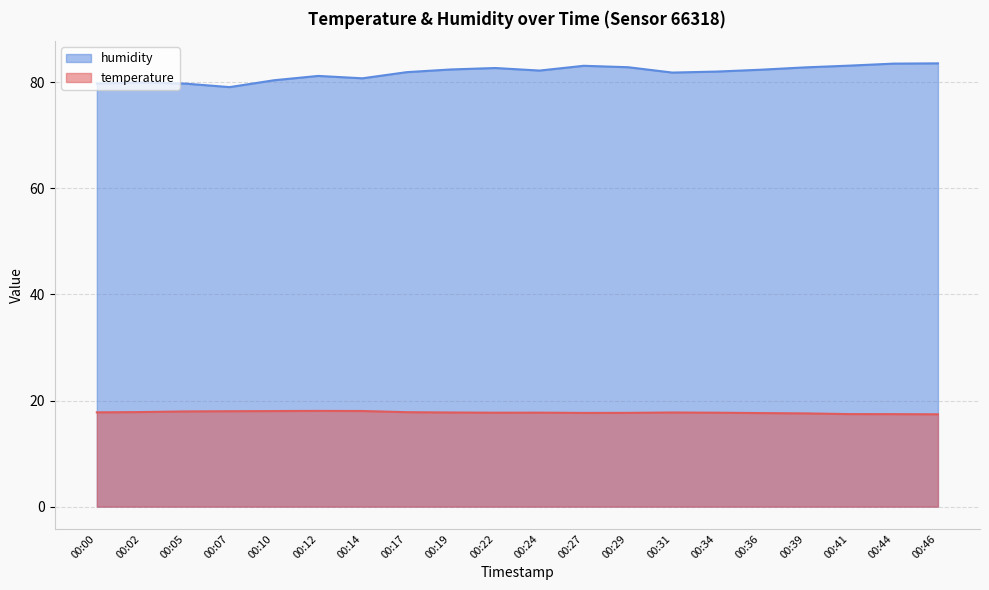

The value of humidity at 00:44 is 110.6. True or false?

False